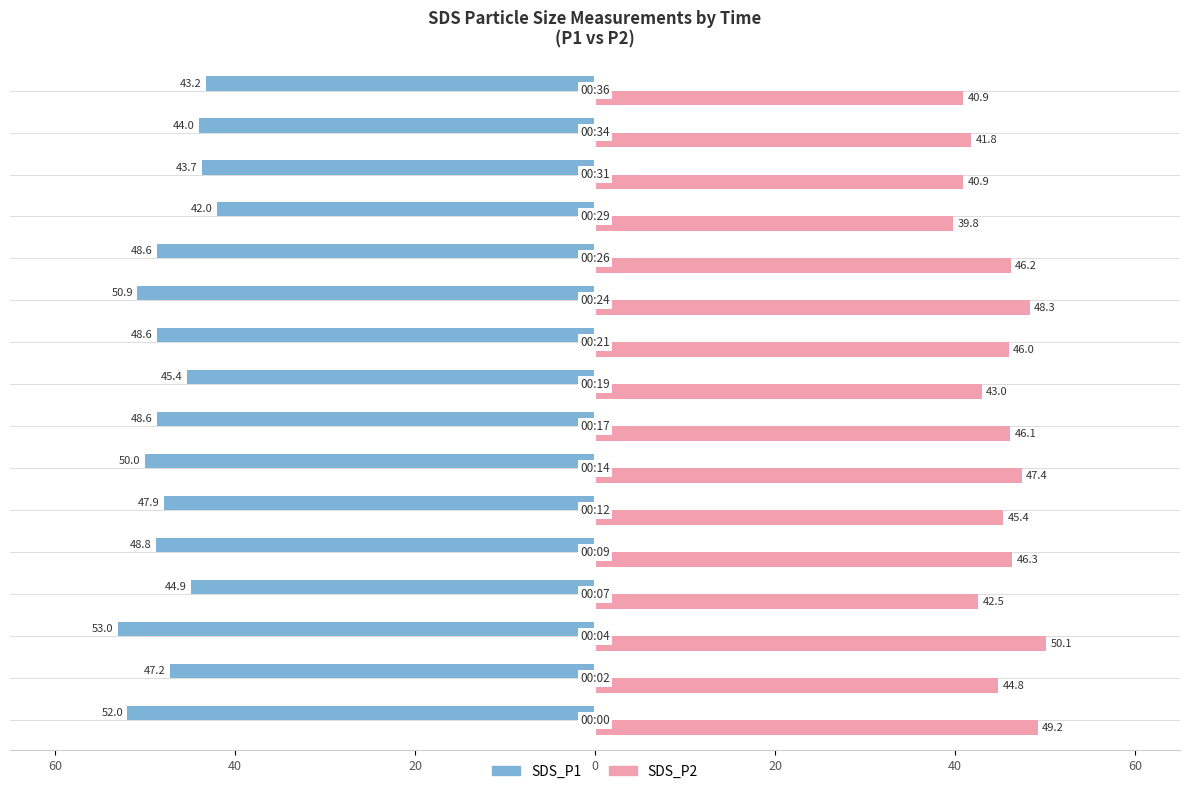

What are all the series names shown in the legend?

SDS_P1, SDS_P2